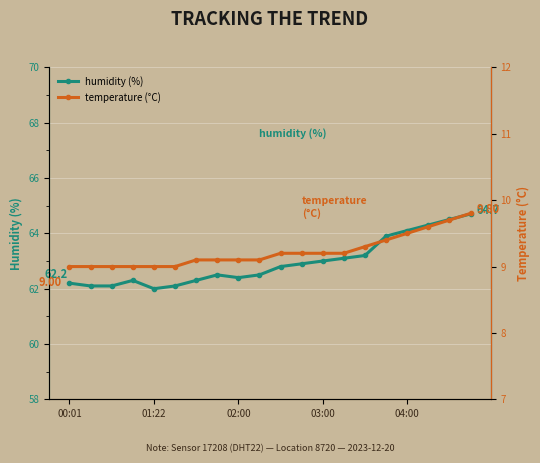

What is the value of the humidity (%) point at the 2nd from the left?

62.1